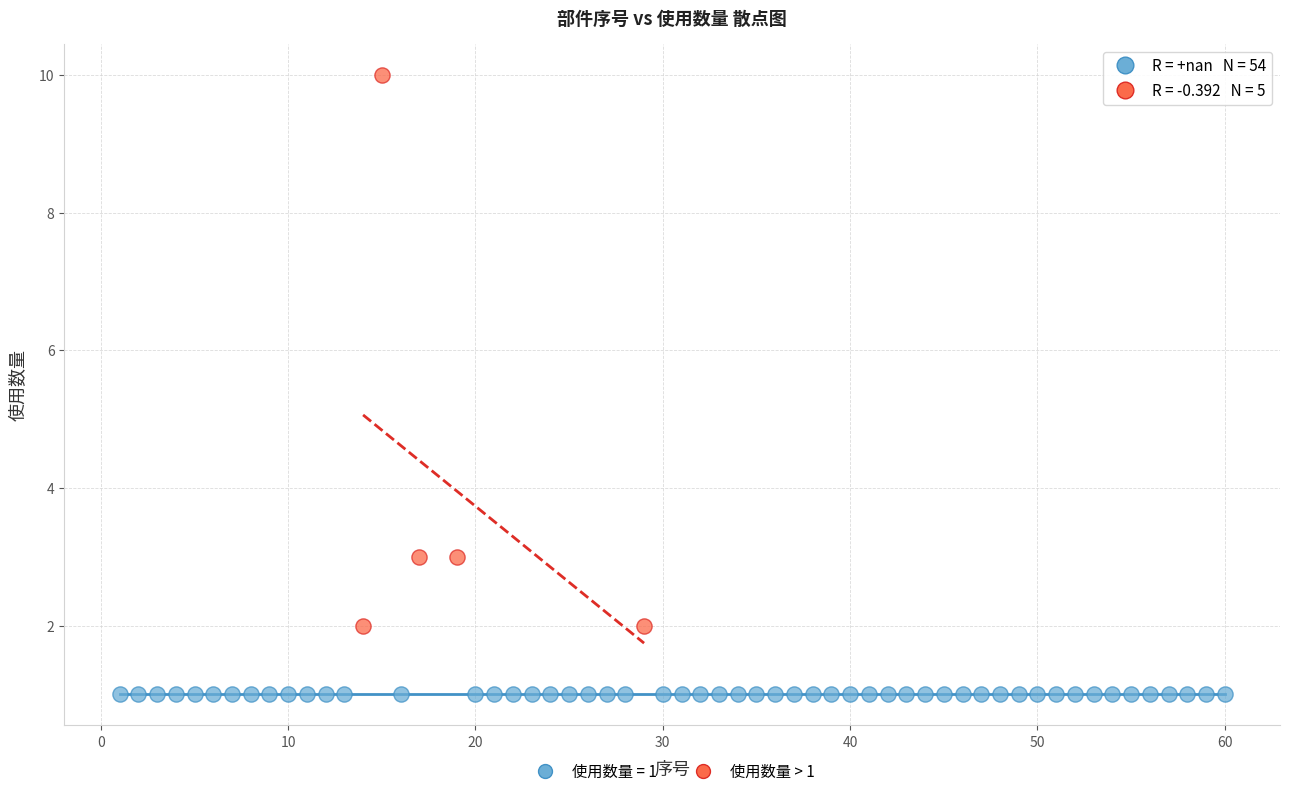

Which series contains the highest Y value?

使用数量 > 1